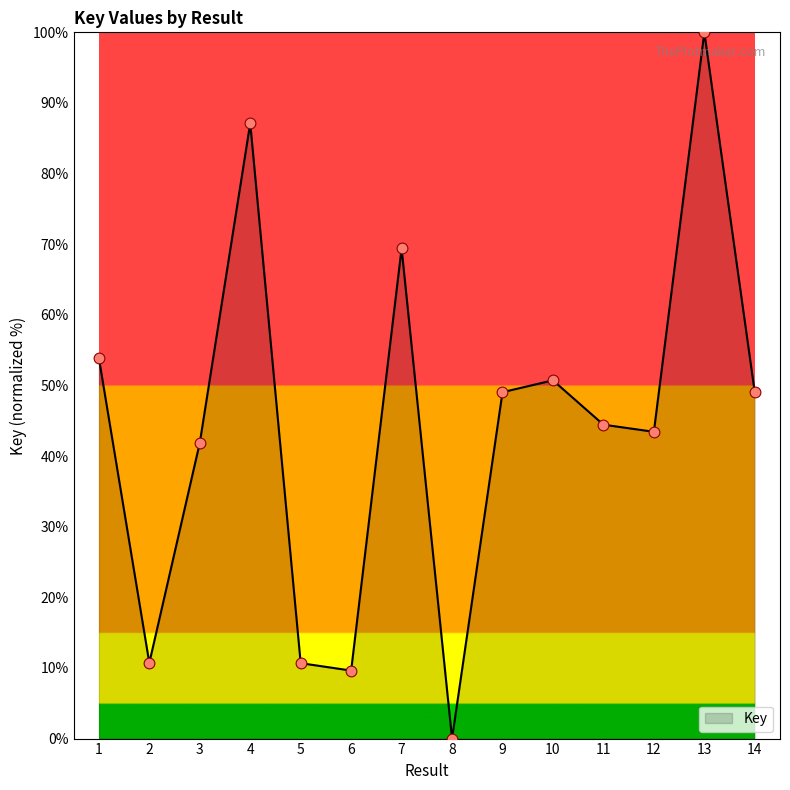

What is the change in value from 6 to 8?

-9.6